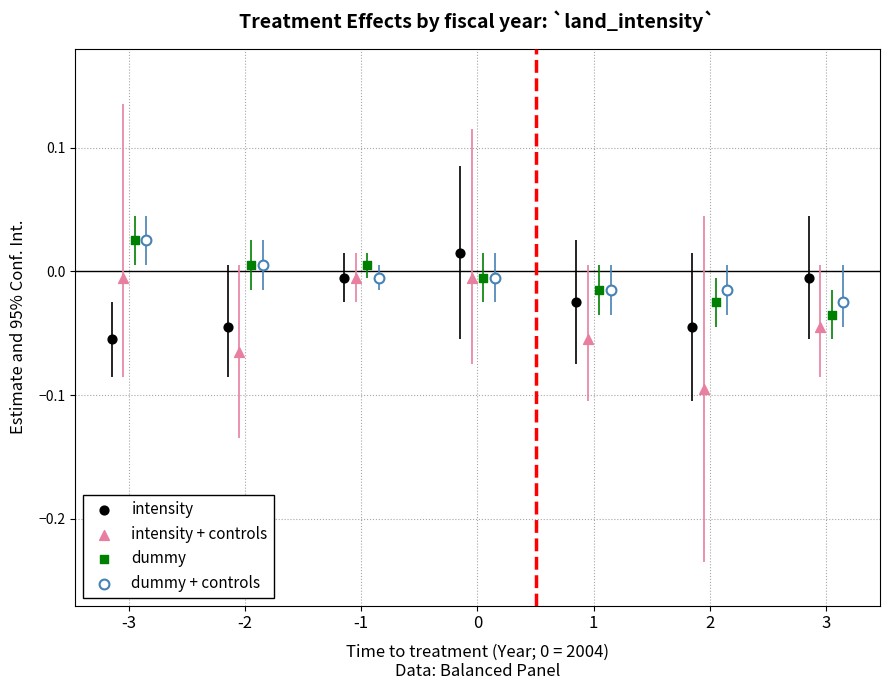

What are all the series names shown in the legend?

intensity, intensity + controls, dummy, dummy + controls